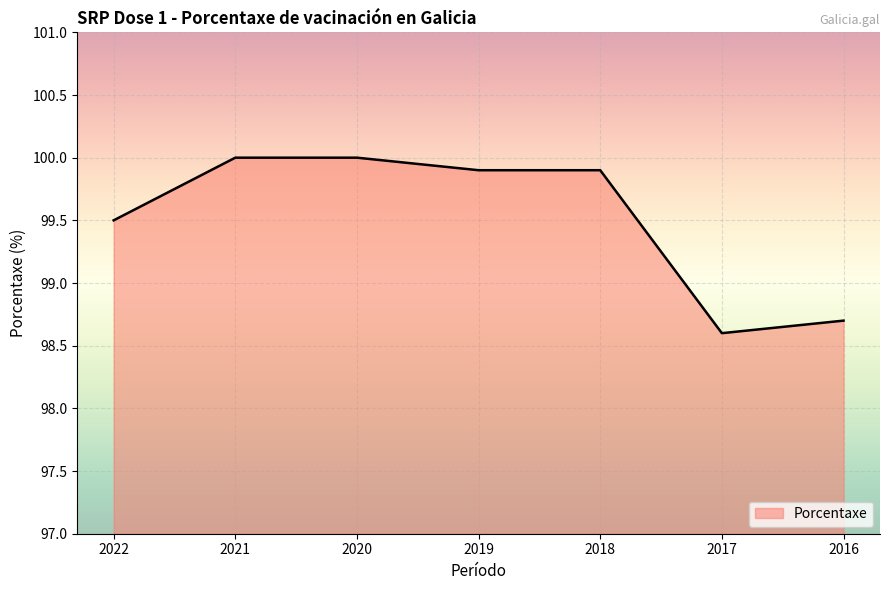

What is the maximum value shown in the chart?

100.0